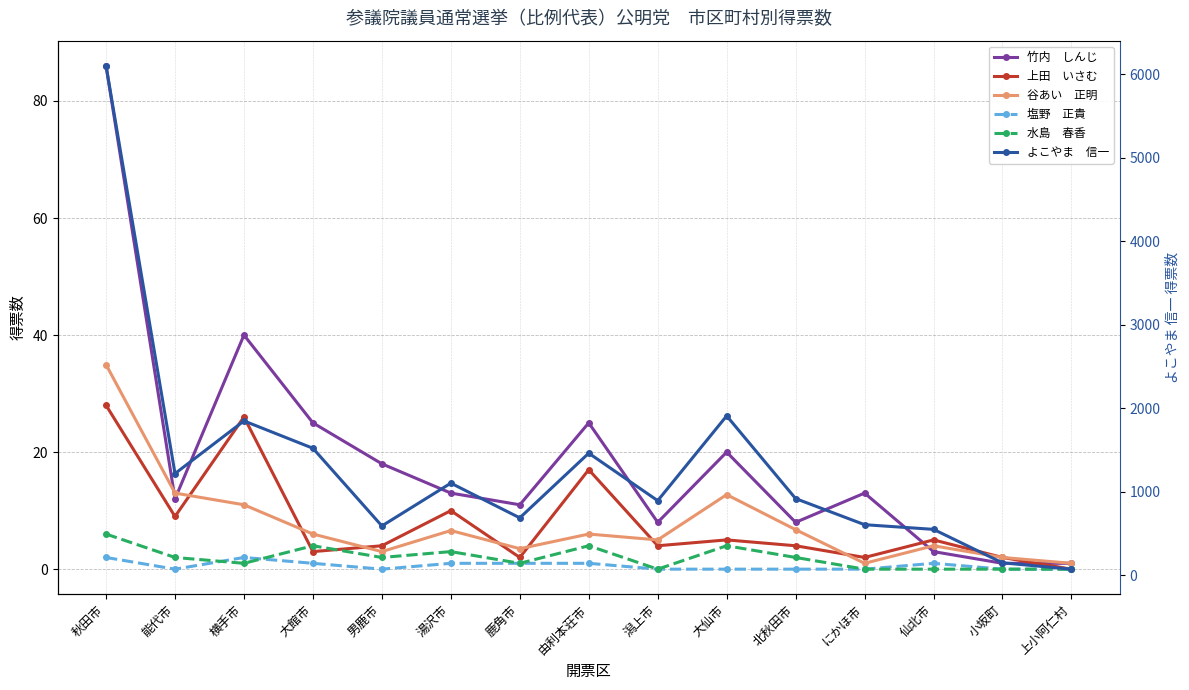

True or false: よこやま　信一 and 塩野　正貴 cross at least once.

False